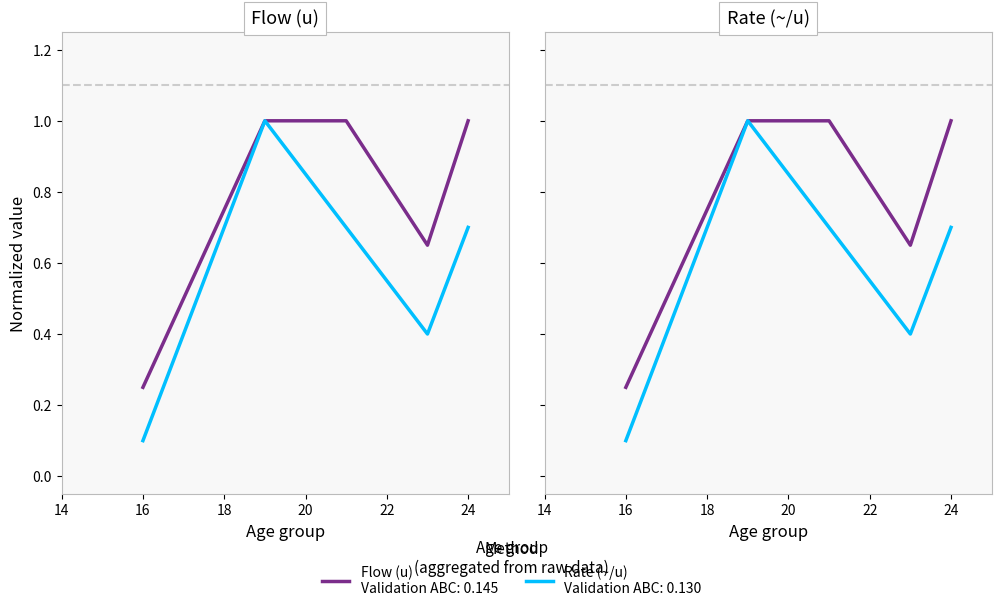

Is it true that P_per_u (rate) equals 0.7 at 24?

True